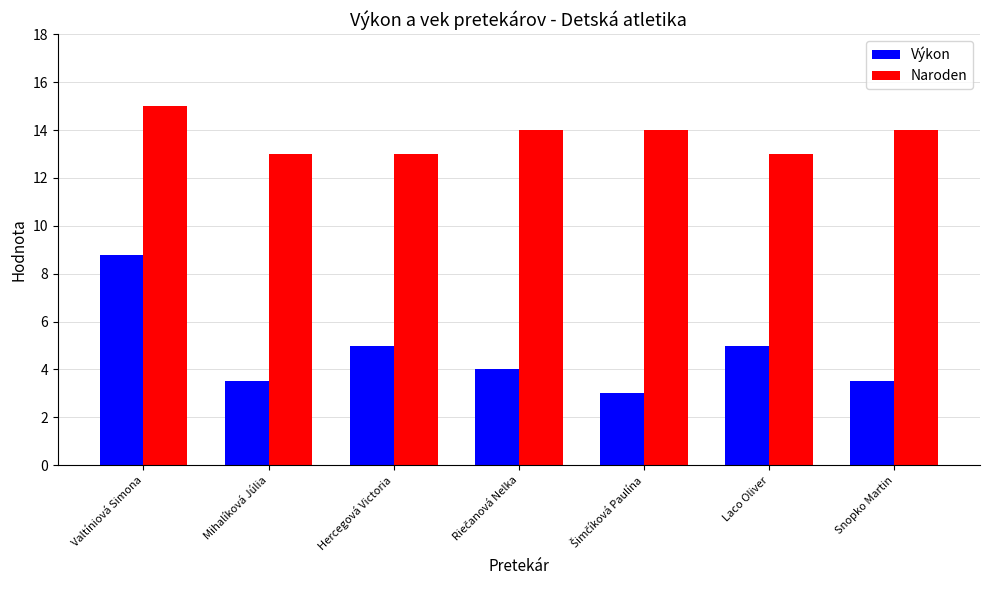

List the series in order of their peak value, highest first.

Naroden, Výkon